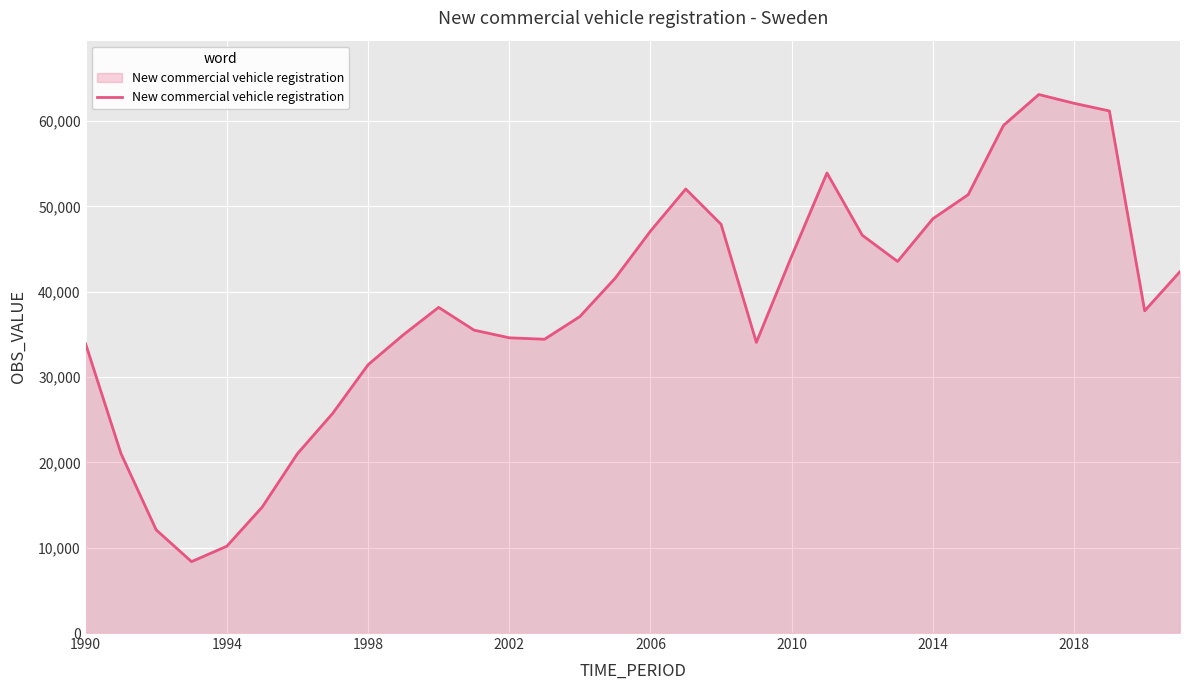

What is the maximum value shown in the chart?

63124